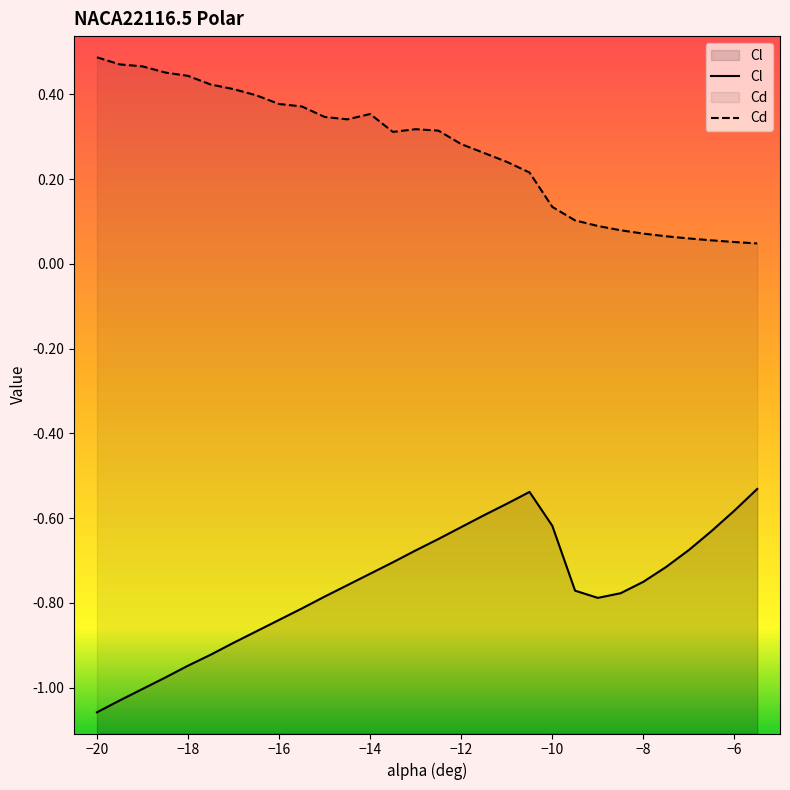

What is the total value across all series at -5.5?

-0.5